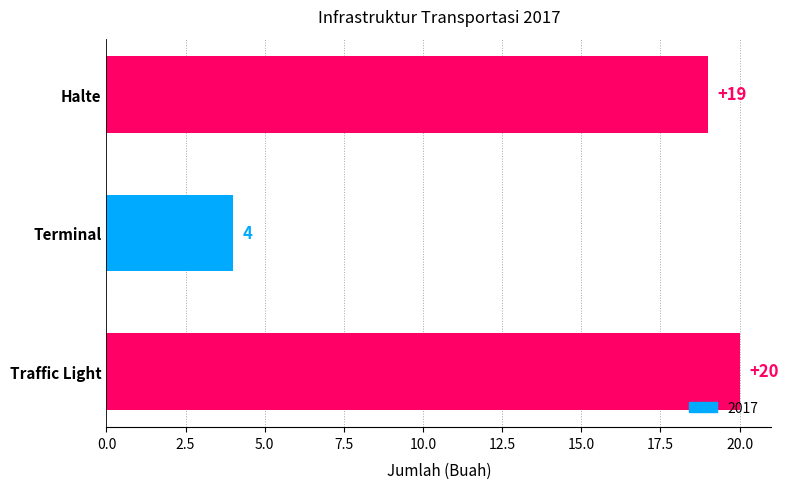

Reading bottom to top, transcribe all the data shown in this chart.

20	4	19